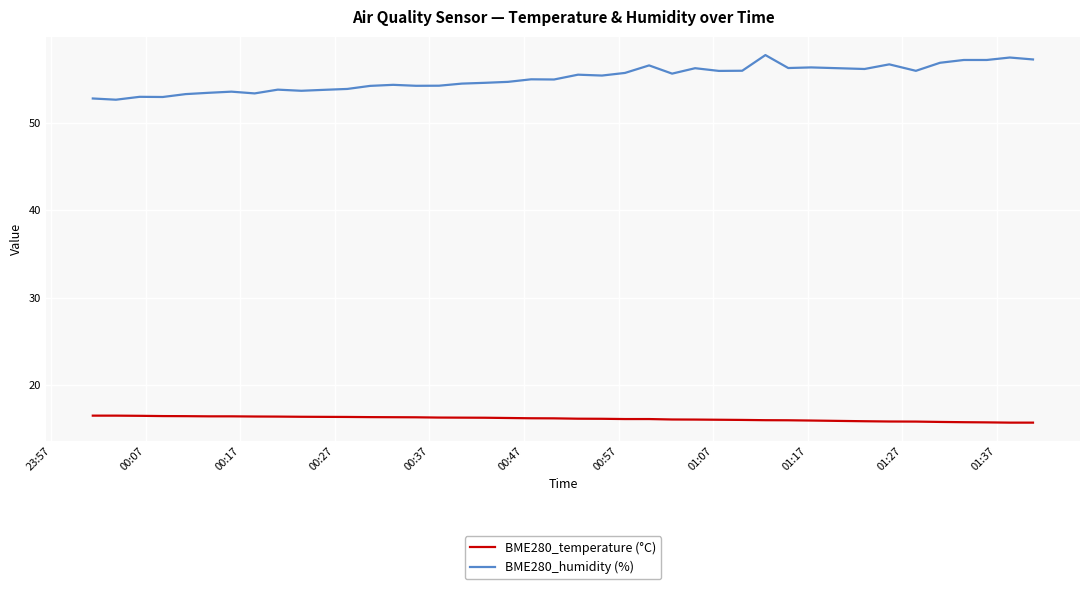

How many lines are shown in the chart?

2